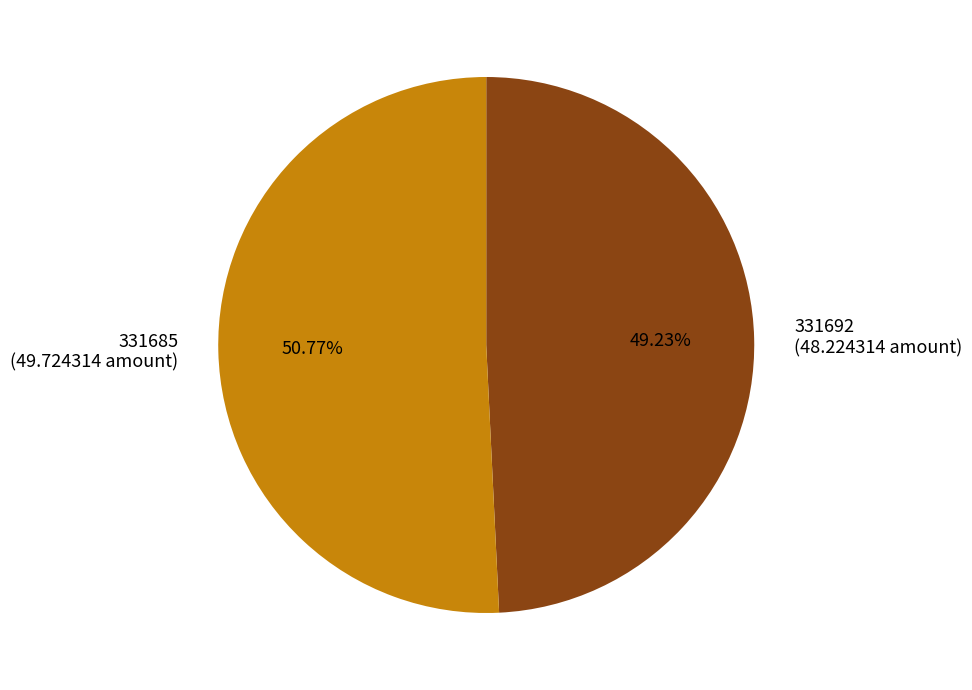

How many segments does this pie chart have?

2